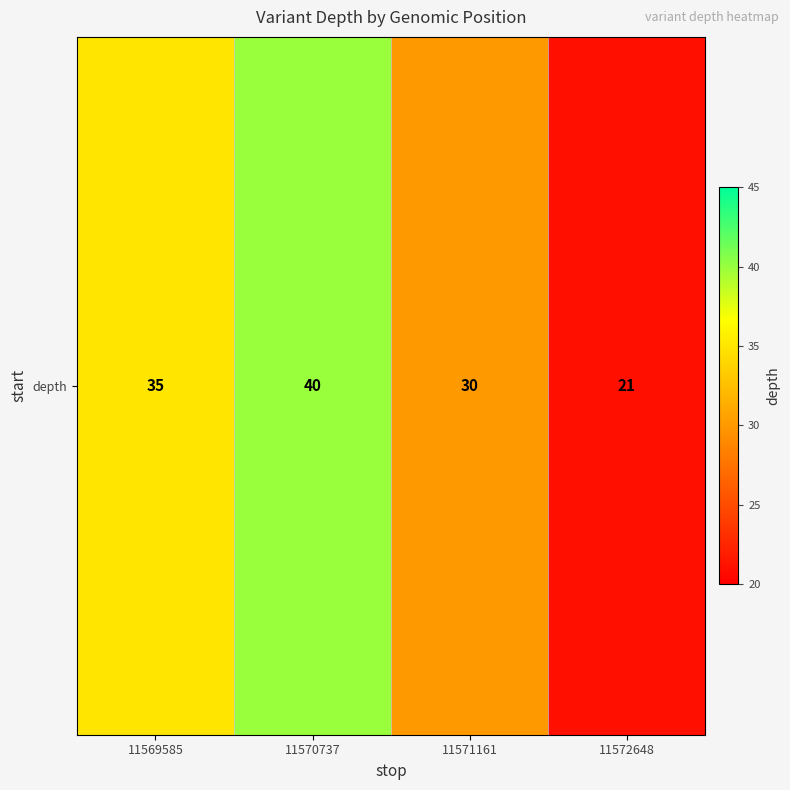

How many values are between 30 and 40?

3